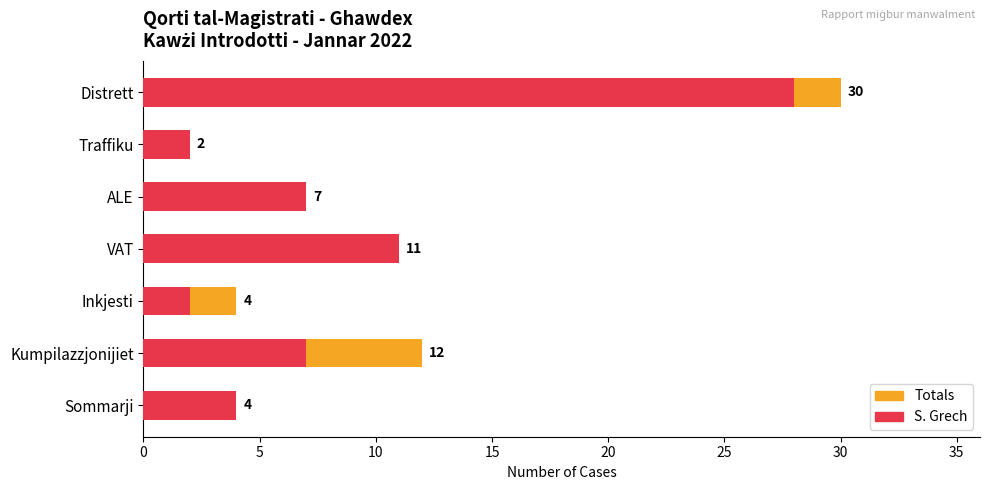

The value of S. Grech at VAT is 4. True or false?

False